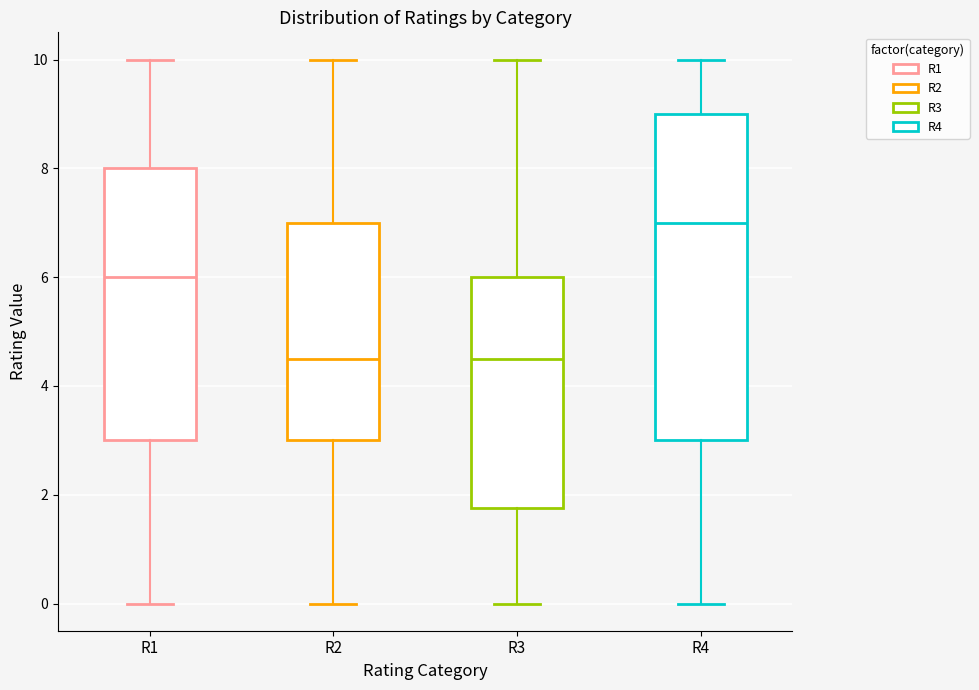

Reading left to right, transcribe this box plot: for each box, give where its median line is, the range the box spans, and where its two whiskers end, as read against the y-axis. The values are not printed on the chart, so give them approximately, as read against the axis.

R1: median 6.0, box 3.0 to 8.0, whiskers 0.0 to 10.0
R2: median 4.6, box 3.0 to 7.0, whiskers 0.0 to 10.0
R3: median 4.6, box 1.8 to 6.0, whiskers 0.0 to 10.0
R4: median 7.0, box 3.0 to 9.0, whiskers 0.0 to 10.0